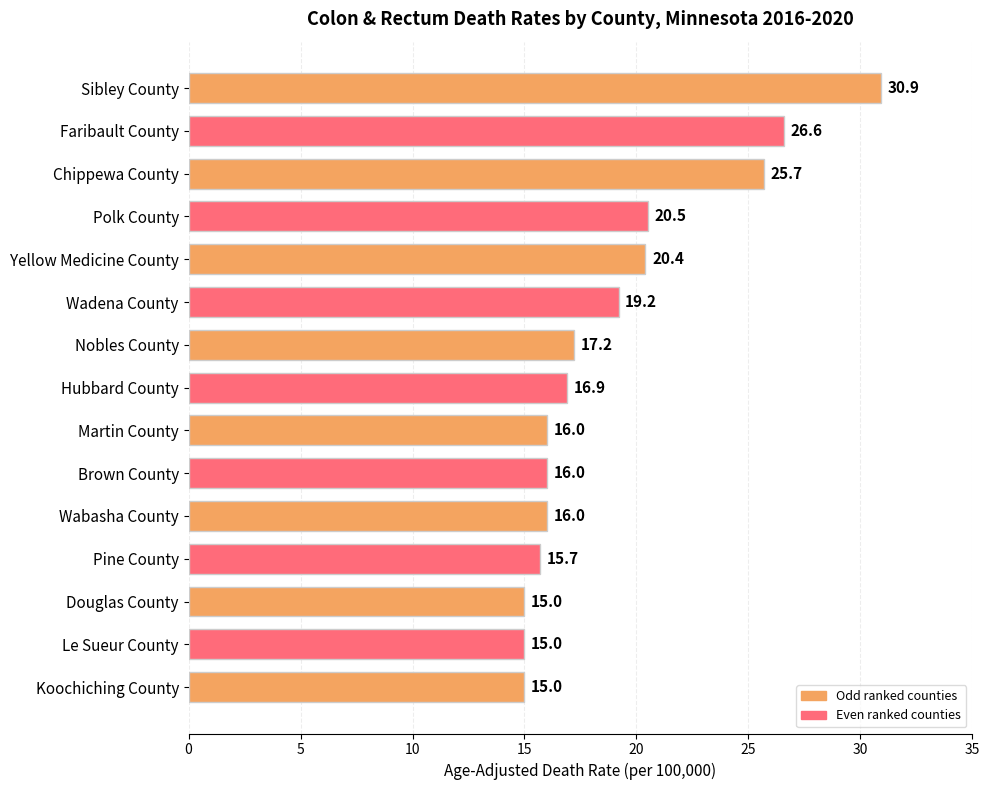

Is it true that the value at Pine County is 15.7?

True